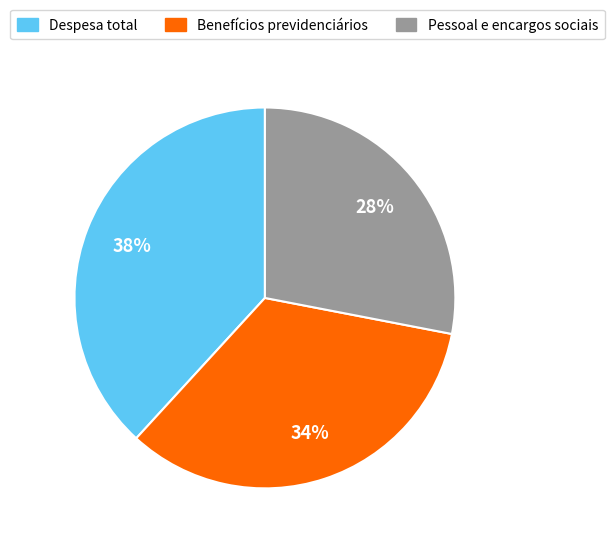

Is there any slice that represents more than half of the pie?

No